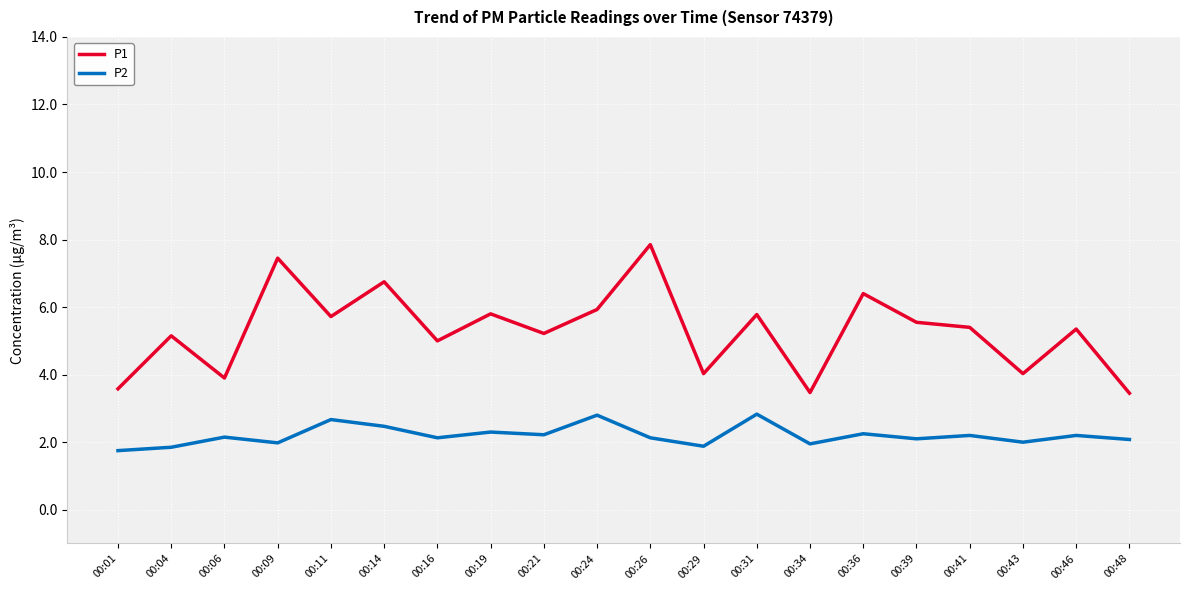

What is the difference between the maximum and minimum values in the P2 series?

1.1